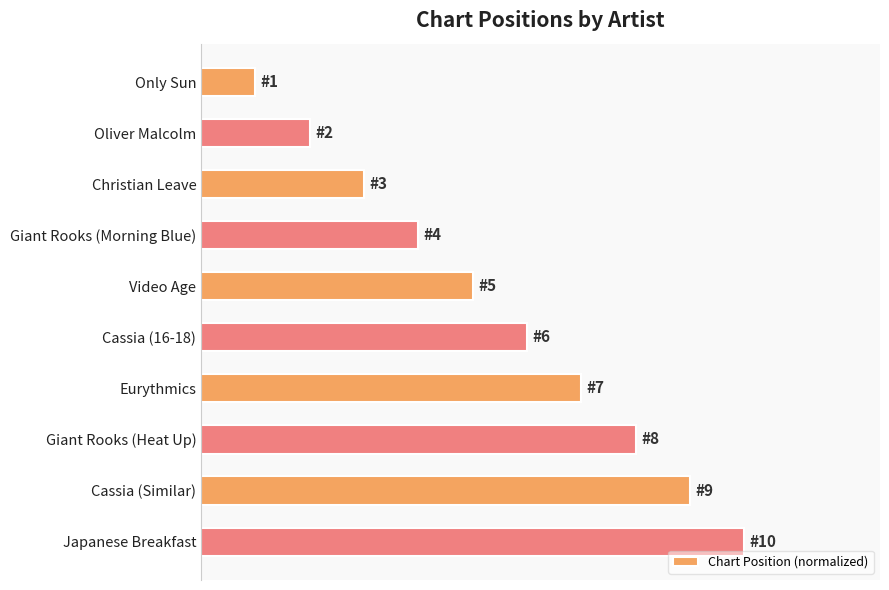

Are the bars horizontal?

Yes